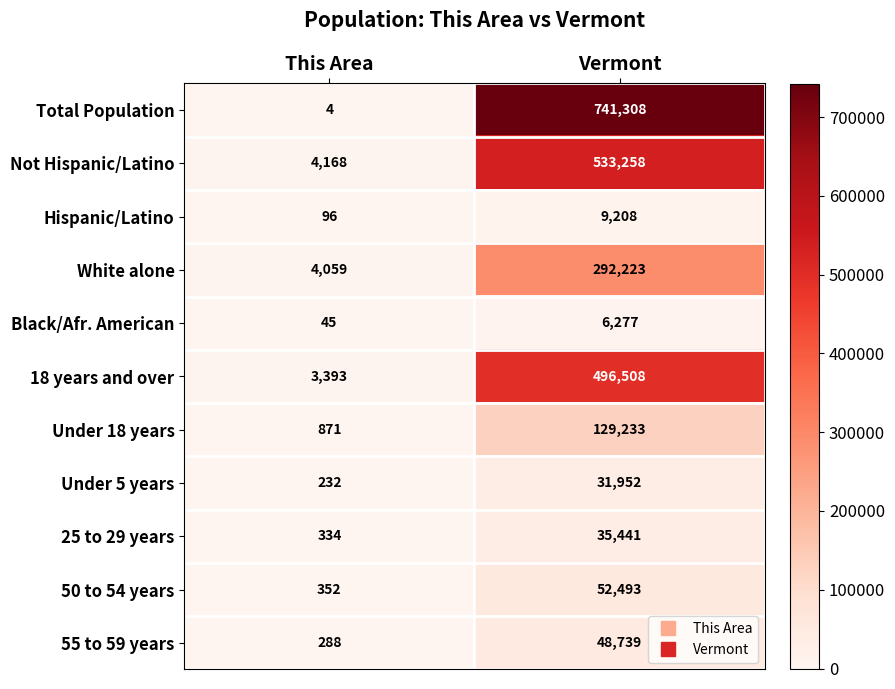

Between This Area and Vermont, which series saw the biggest shift?

Total Population